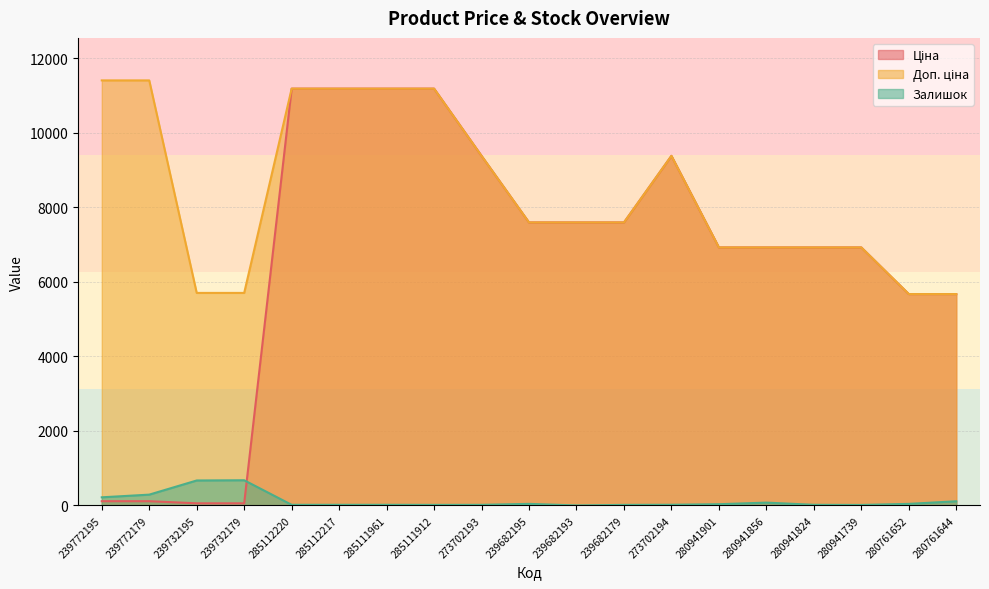

The Залишок series shows 28.6 at 285112217. True or false?

False